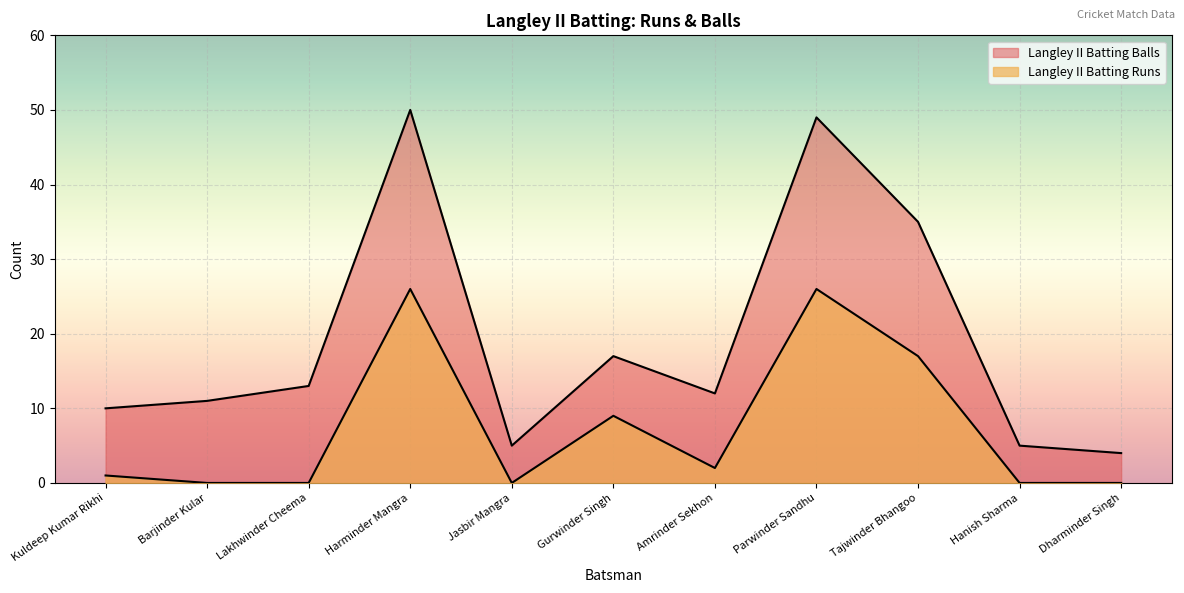

At which label is Langley II Batting Balls closest to 27?

Tajwinder Bhangoo